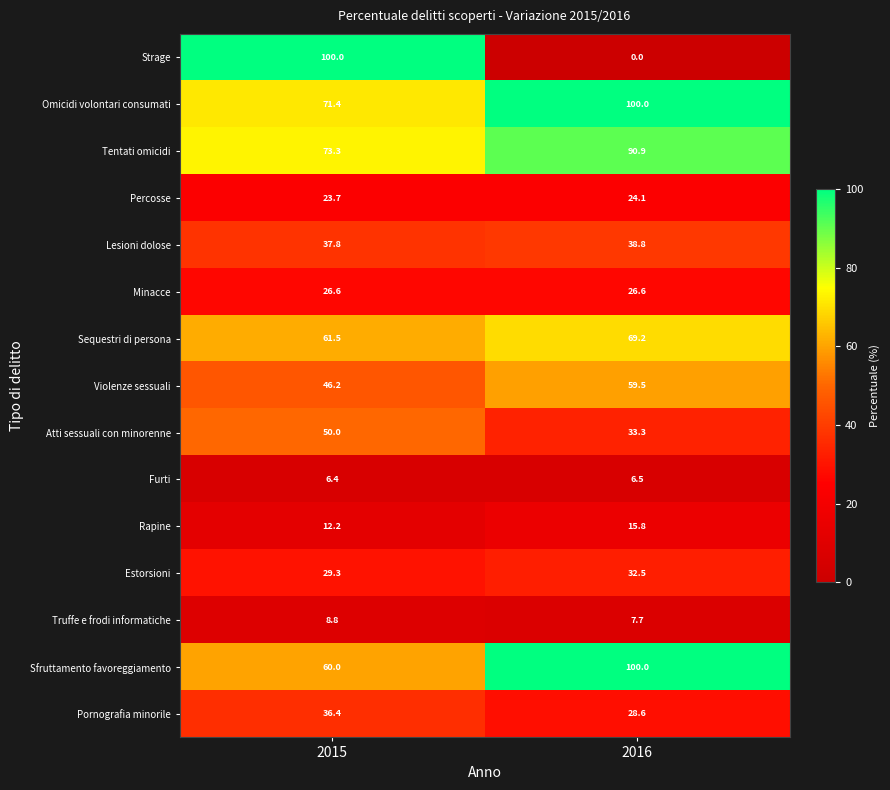

What is the difference between the Estorsioni values at 2015 and 2016?

3.2